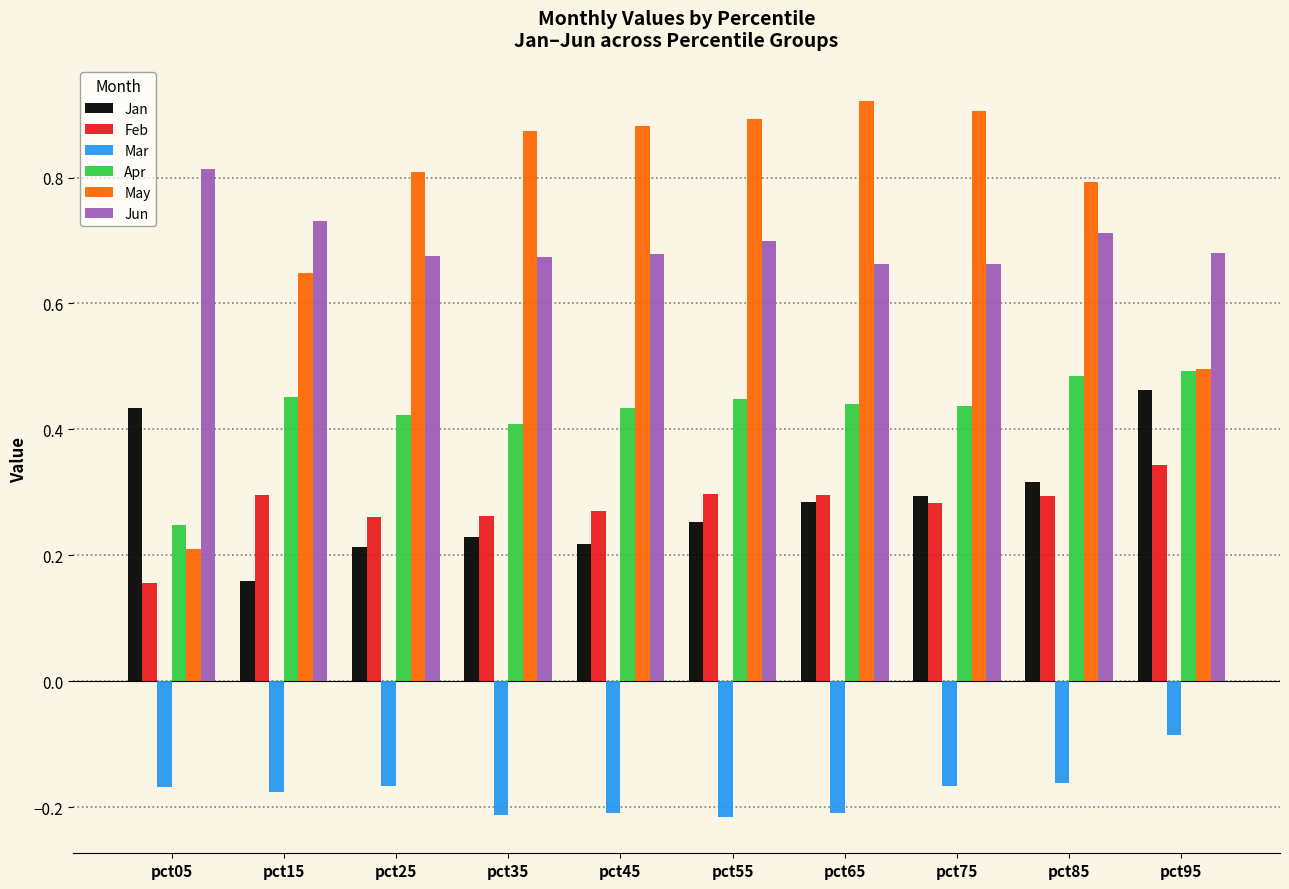

Rank the series by their maximum value, from lowest to highest.

Mar, Feb, Jan, Apr, Jun, May